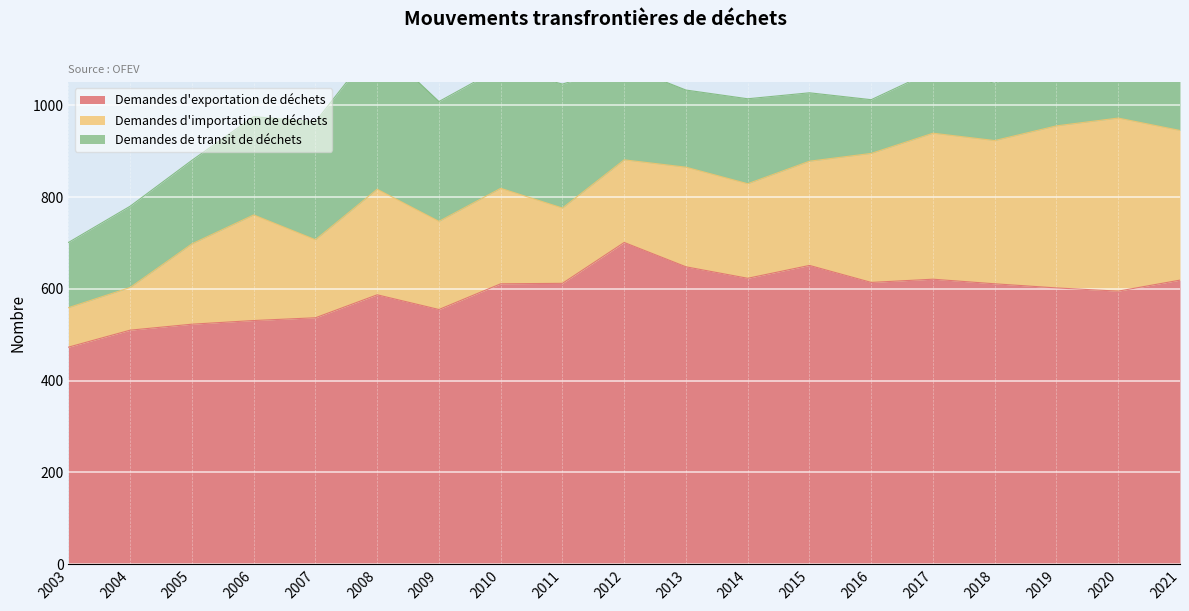

What is the average value of the Demandes d'exportation de déchets series?

591